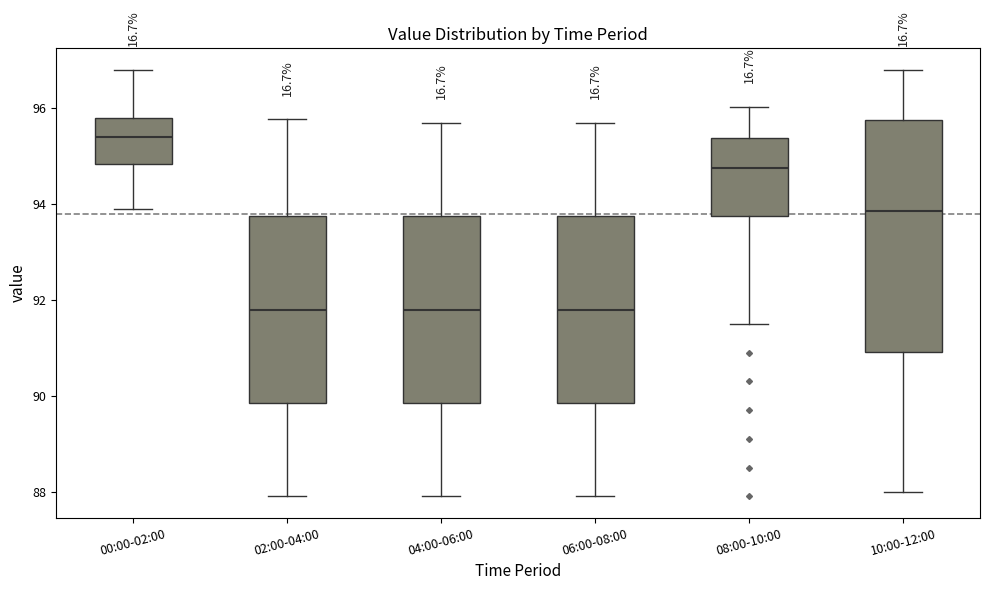

Comparing the boxes themselves (not the whiskers), which one is the tallest?

10:00-12:00